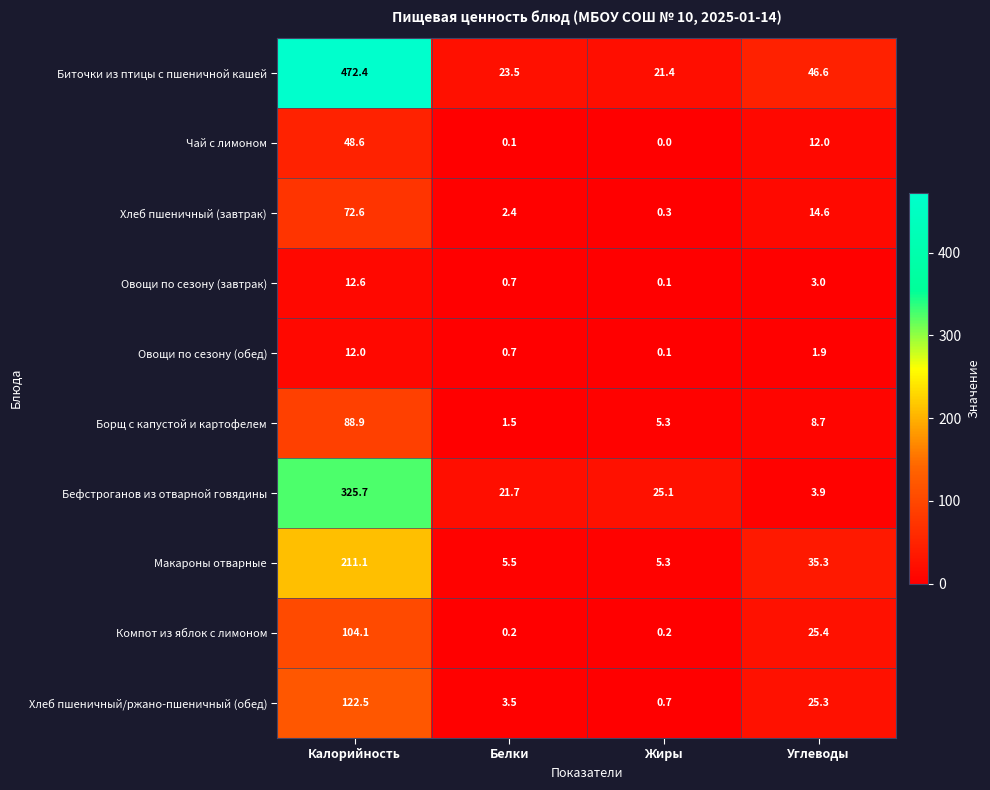

Between Белки and Жиры, which series saw the biggest shift?

Борщ с капустой и картофелем